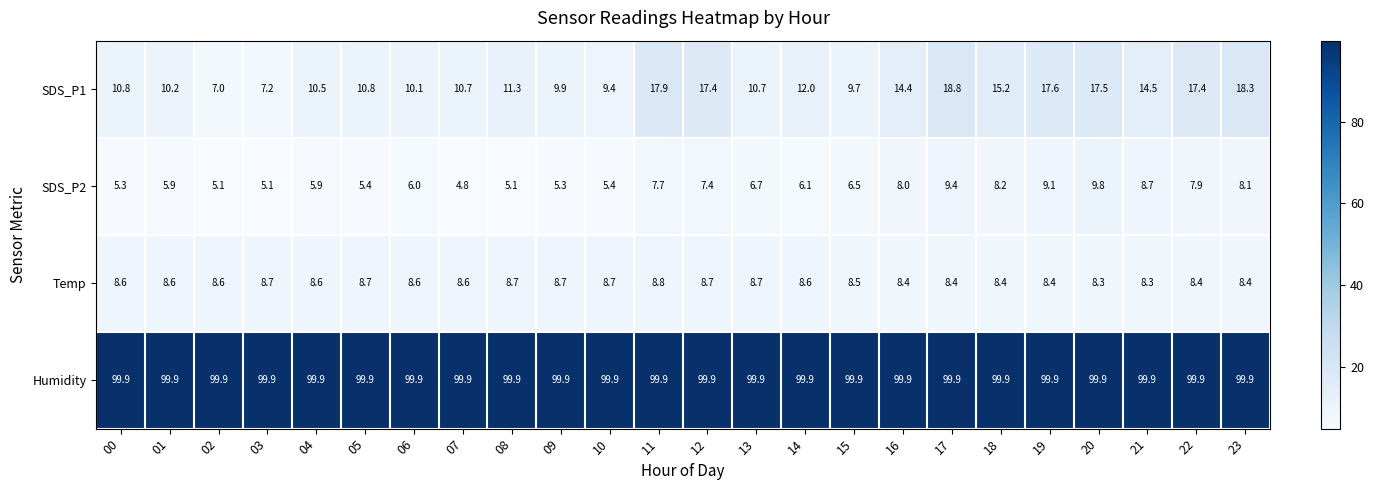

The SDS_P1 series shows 17.4 at 12. True or false?

True